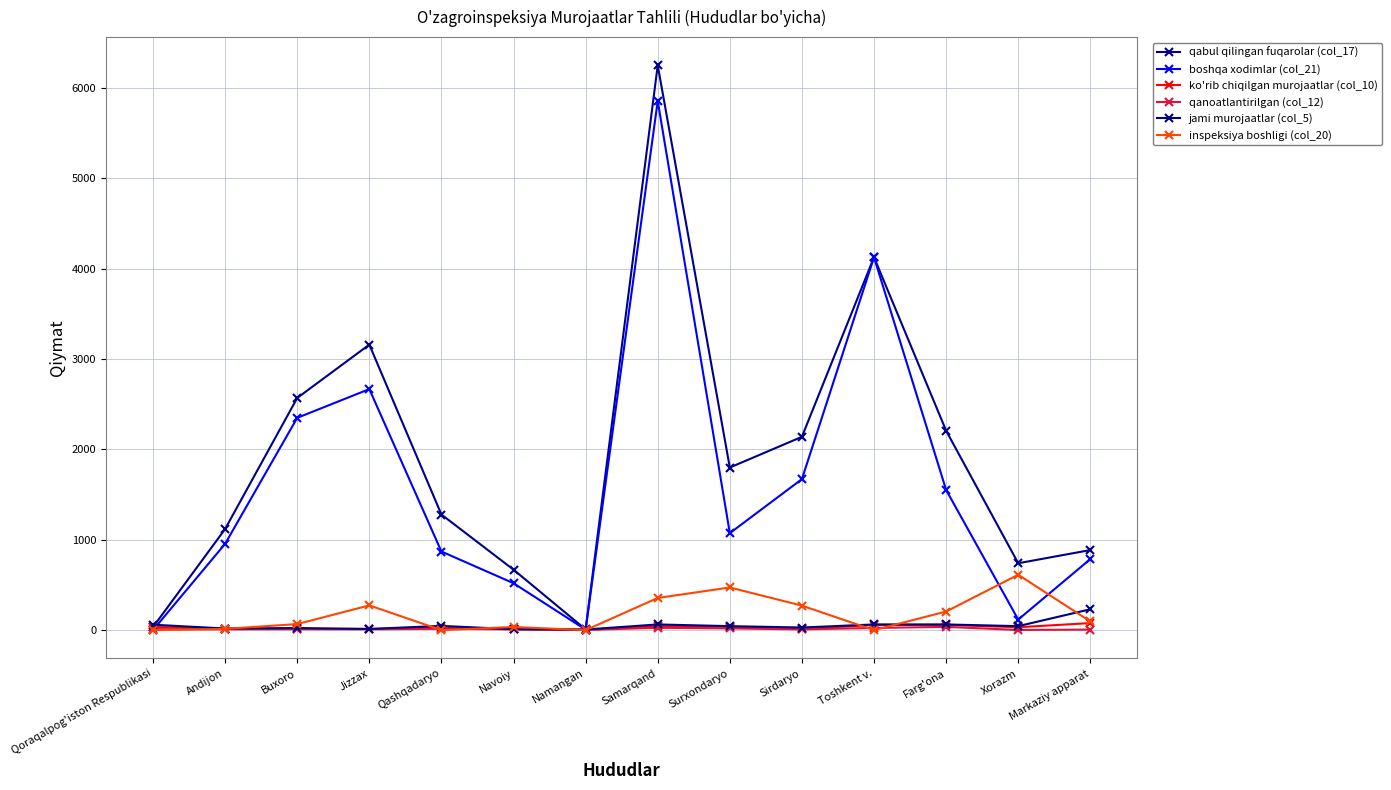

Reading left to right, list all the values displayed in this chart.

qabul qilingan fuqarolar (col_17): Qoraqalpog'iston Respublikasi=34	Andijon=1119	Buxoro=2569	Jizzax=3159	Qashqadaryo=1279	Navoiy=669	Namangan=8	Samarqand=6249	Surxondaryo=1799	Sirdaryo=2139	Toshkent v.=4126	Farg'ona=2207	Xorazm=740	Markaziy apparat=886
boshqa xodimlar (col_21): Qoraqalpog'iston Respublikasi=1	Andijon=955	Buxoro=2349	Jizzax=2667	Qashqadaryo=870	Navoiy=519	Namangan=6	Samarqand=5855	Surxondaryo=1073	Sirdaryo=1671	Toshkent v.=4126	Farg'ona=1551	Xorazm=117	Markaziy apparat=786
ko'rib chiqilgan murojaatlar (col_10): Qoraqalpog'iston Respublikasi=35	Andijon=16	Buxoro=14	Jizzax=13	Qashqadaryo=25	Navoiy=10	Namangan=4	Samarqand=44	Surxondaryo=35	Sirdaryo=14	Toshkent v.=57	Farg'ona=58	Xorazm=32	Markaziy apparat=78
qanoatlantirilgan (col_12): Qoraqalpog'iston Respublikasi=11	Andijon=9	Buxoro=10	Jizzax=9	Qashqadaryo=15	Navoiy=9	Namangan=2	Samarqand=26	Surxondaryo=19	Sirdaryo=8	Toshkent v.=24	Farg'ona=36	Xorazm=2	Markaziy apparat=6
jami murojaatlar (col_5): Qoraqalpog'iston Respublikasi=60	Andijon=18	Buxoro=23	Jizzax=13	Qashqadaryo=47	Navoiy=10	Namangan=7	Samarqand=63	Surxondaryo=44	Sirdaryo=29	Toshkent v.=63	Farg'ona=63	Xorazm=44	Markaziy apparat=231
inspeksiya boshligi (col_20): Qoraqalpog'iston Respublikasi=0	Andijon=14	Buxoro=67	Jizzax=274	Qashqadaryo=0	Navoiy=35	Namangan=0	Samarqand=356	Surxondaryo=472	Sirdaryo=271	Toshkent v.=0	Farg'ona=206	Xorazm=613	Markaziy apparat=96